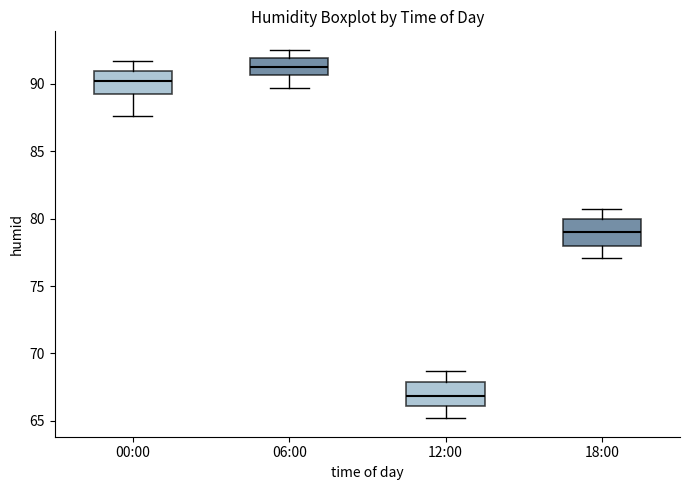

Which box has the lowest median line?

12:00